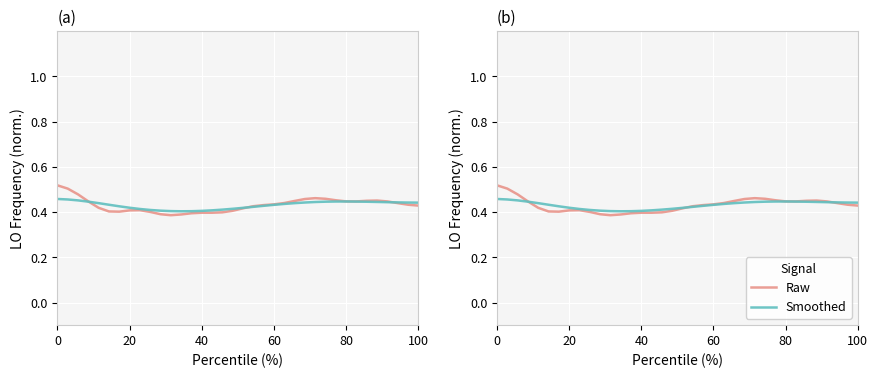

What are all the series names shown in the legend?

Raw, Smoothed